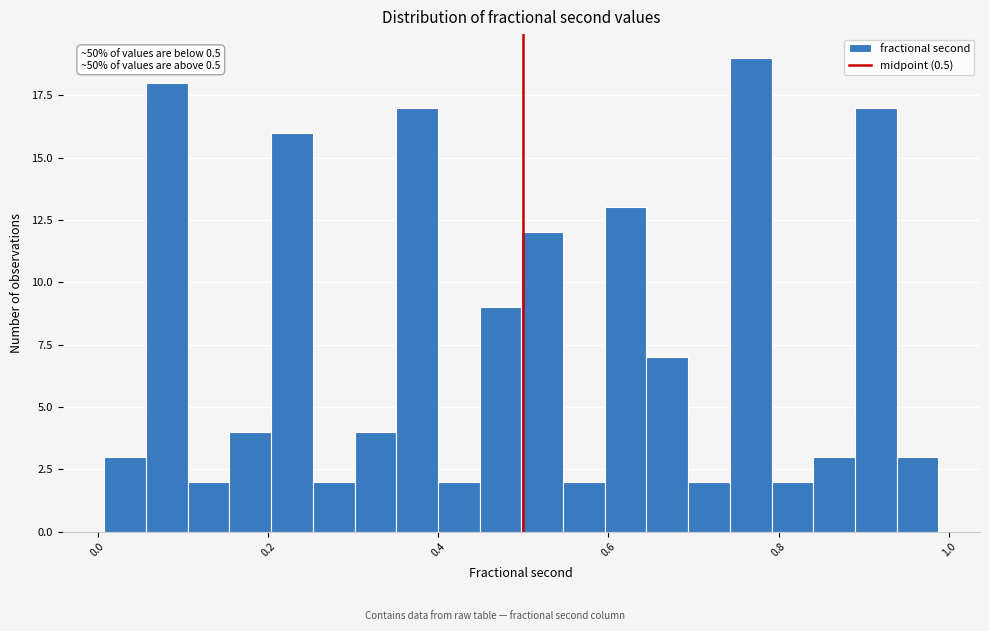

Read against the x-axis, roughly where is the centre of the tallest bar?

0.76